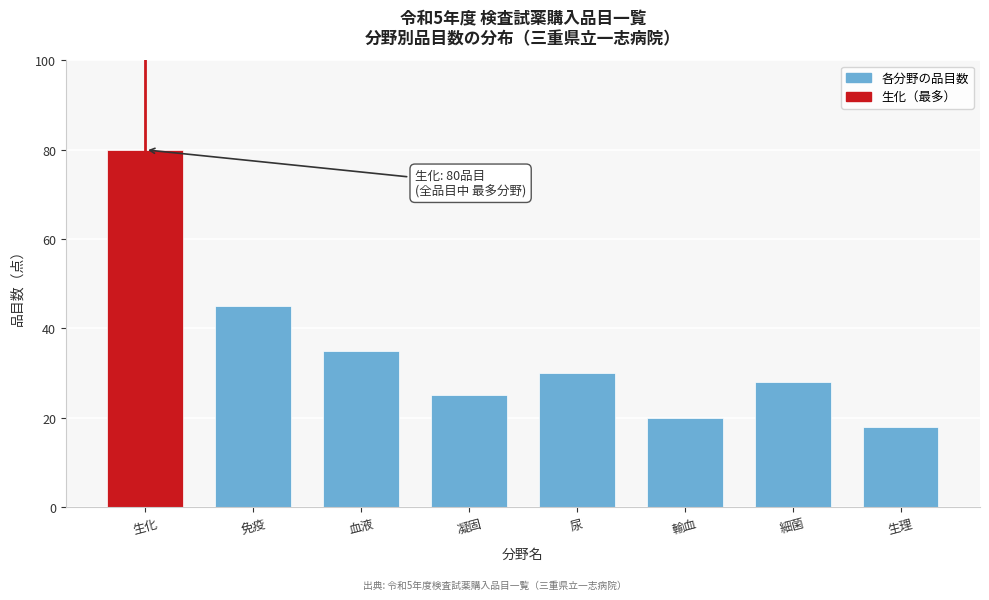

Reading left to right, what are all the values shown in this chart?

生化=80	免疫=45	血液=35	凝固=25	尿=30	輸血=20	細菌=28	生理=18